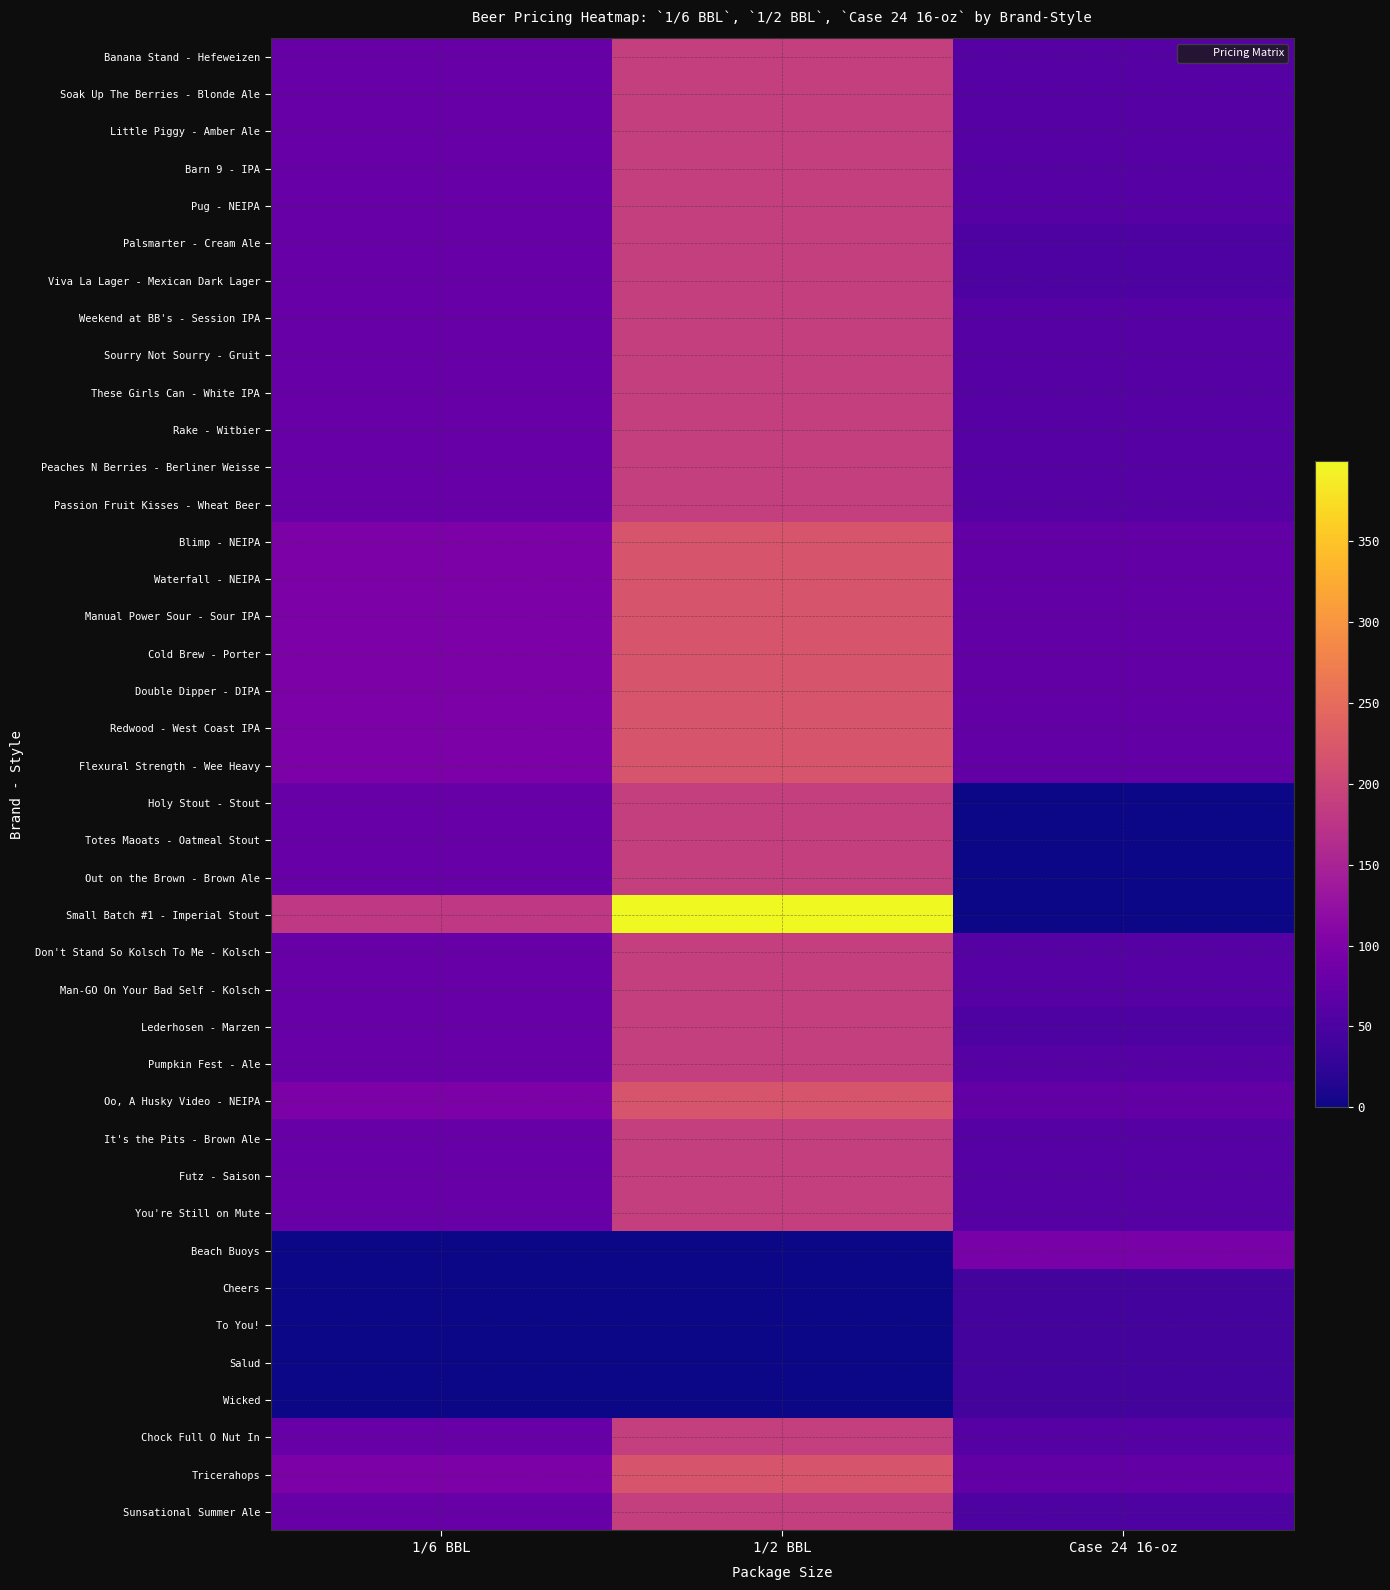

Between 1/6 BBL and Case 24 16-oz, which series saw the biggest shift?

Small Batch #1 - Imperial Stout